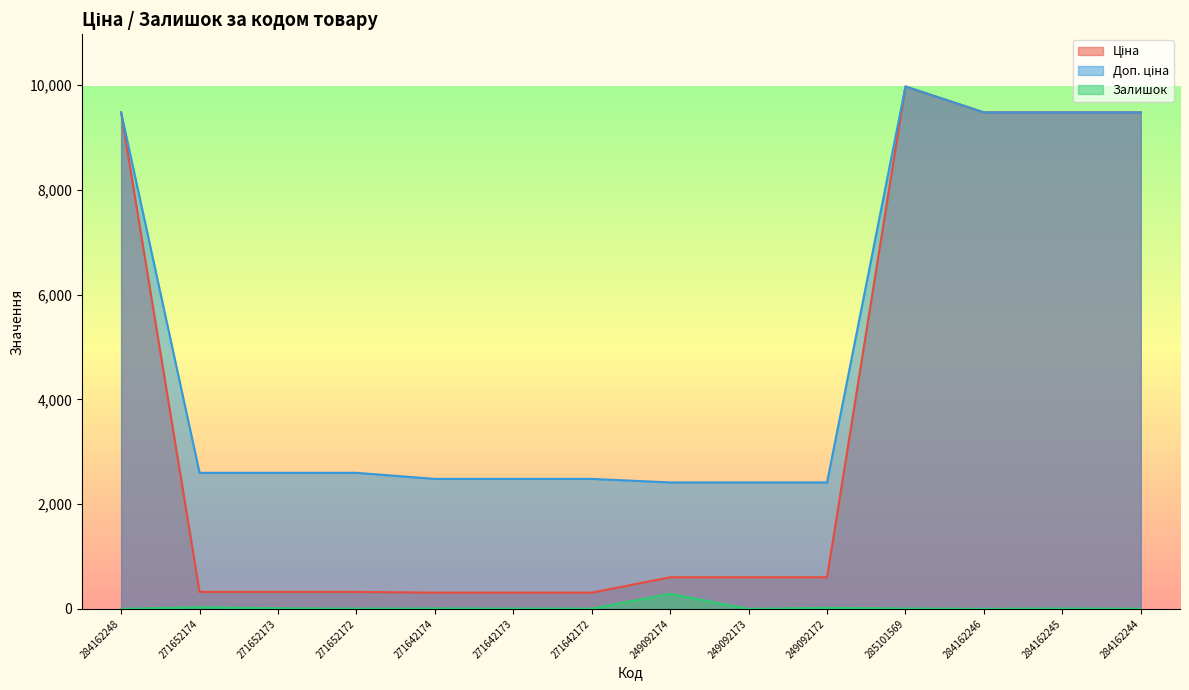

What is the spread (max minus min) of values at 284162245?

9472.1